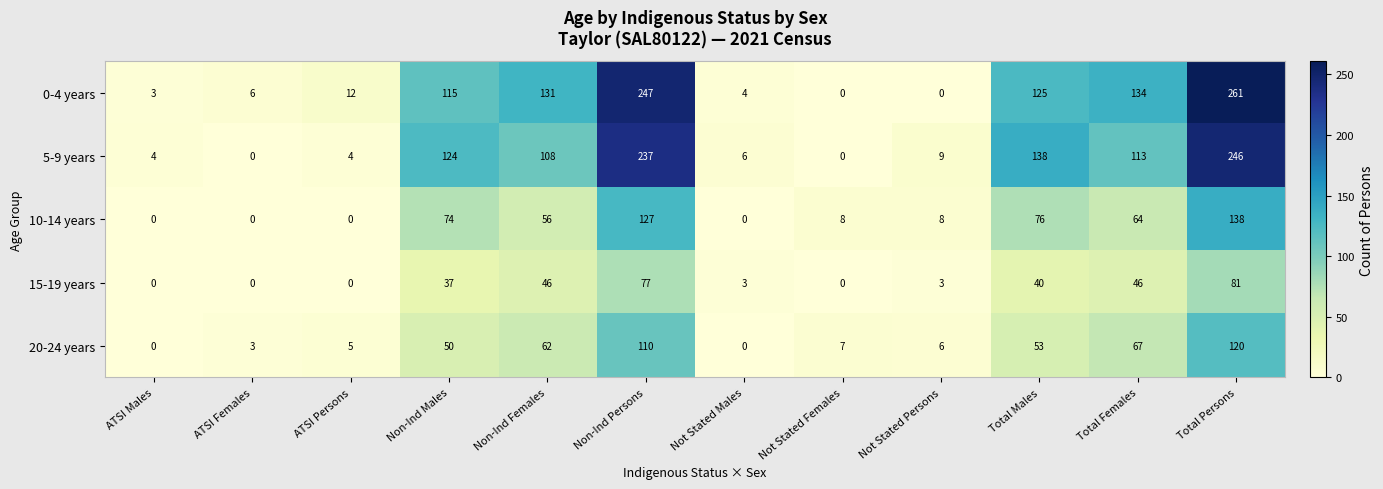

The 10-14 years series shows -44 at ATSI Females. True or false?

False